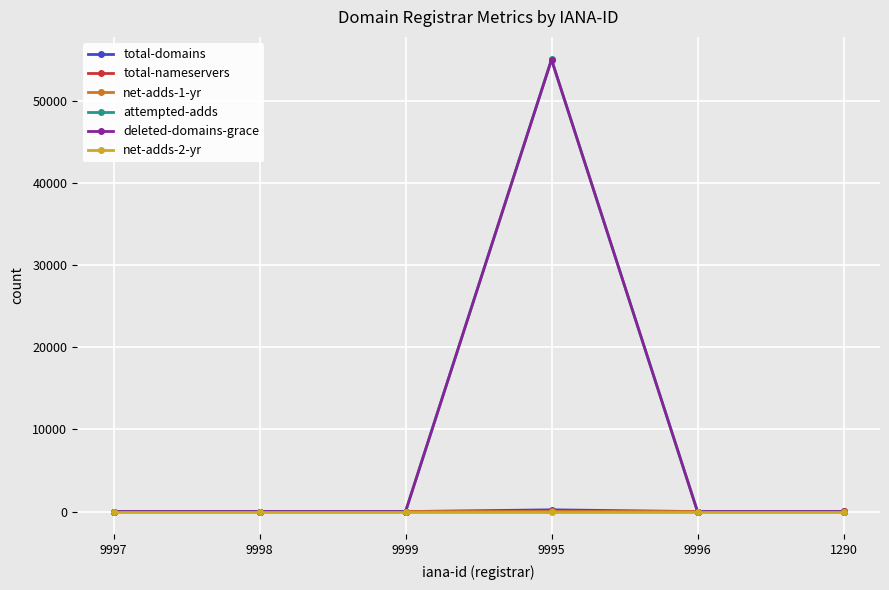

How many lines are shown in the chart?

6